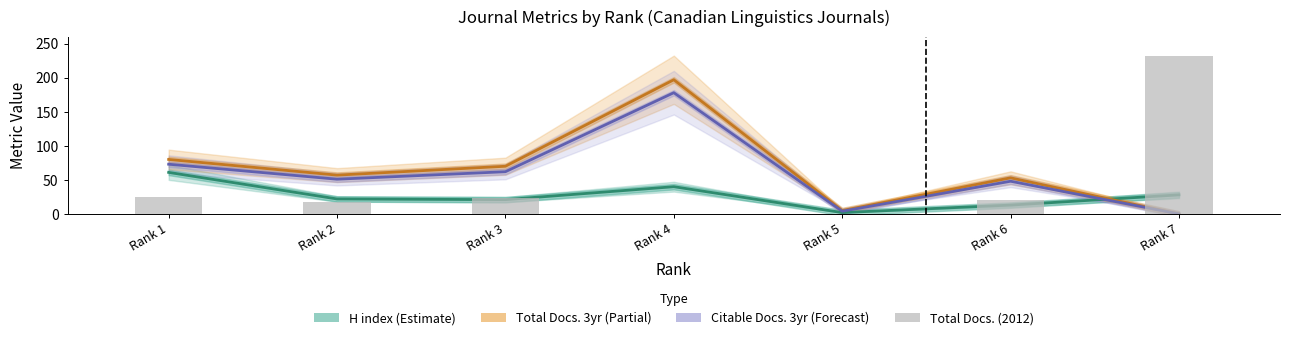

What is the average value of the Total Docs. 3yr (Partial) series?

66